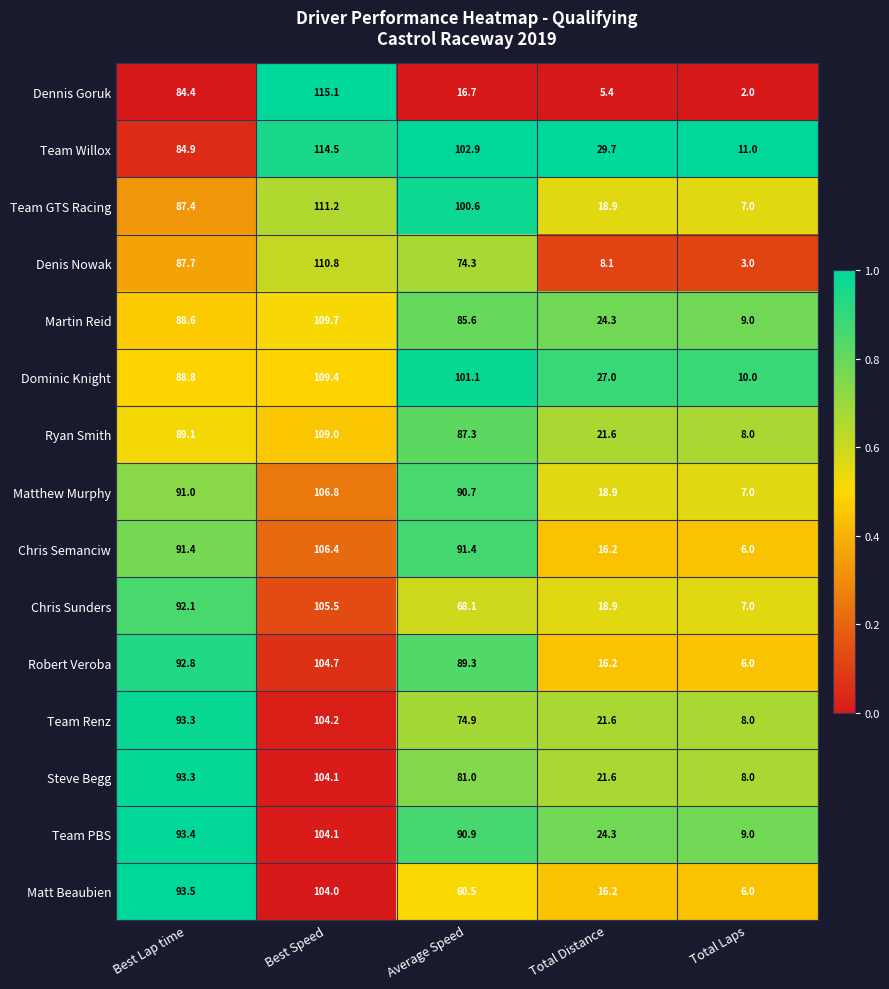

What is the spread (max minus min) of values at Best Speed?

11.1